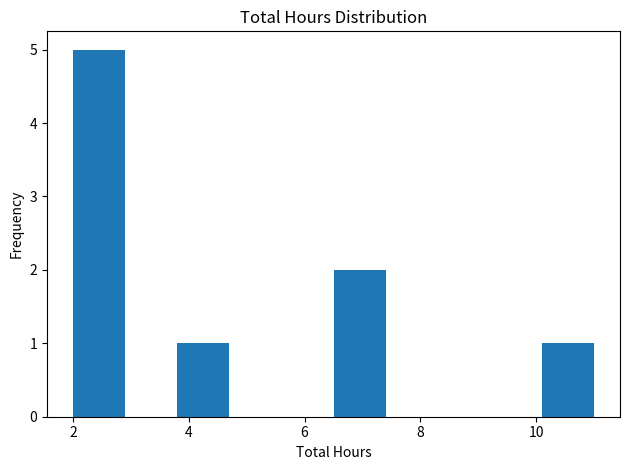

Over which range of the x-axis is the bar tallest?

2.0 to 2.9